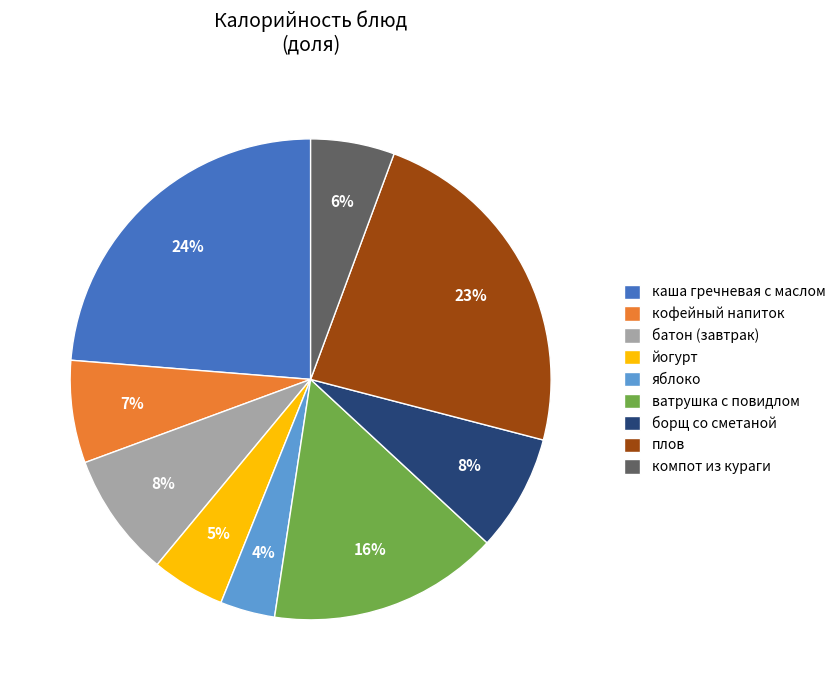

Approximately how many times larger is the value at каша гречневая с маслом compared to плов?

1.0